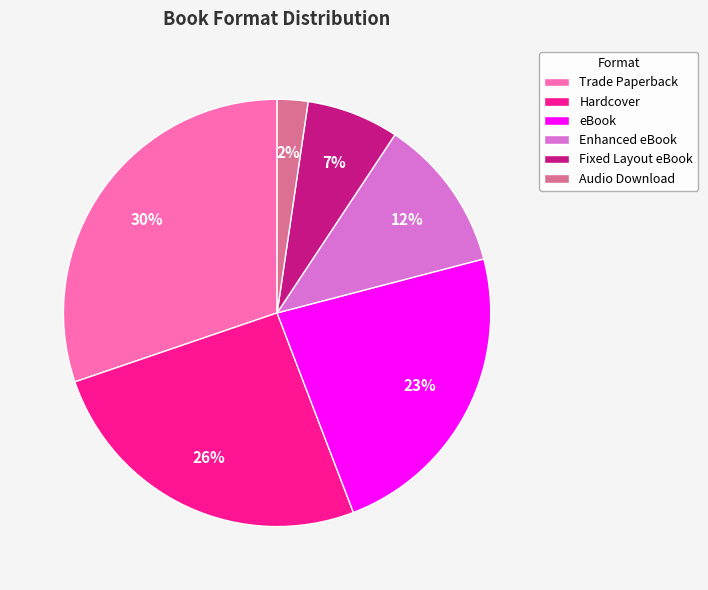

Is there any slice that represents more than half of the pie?

No